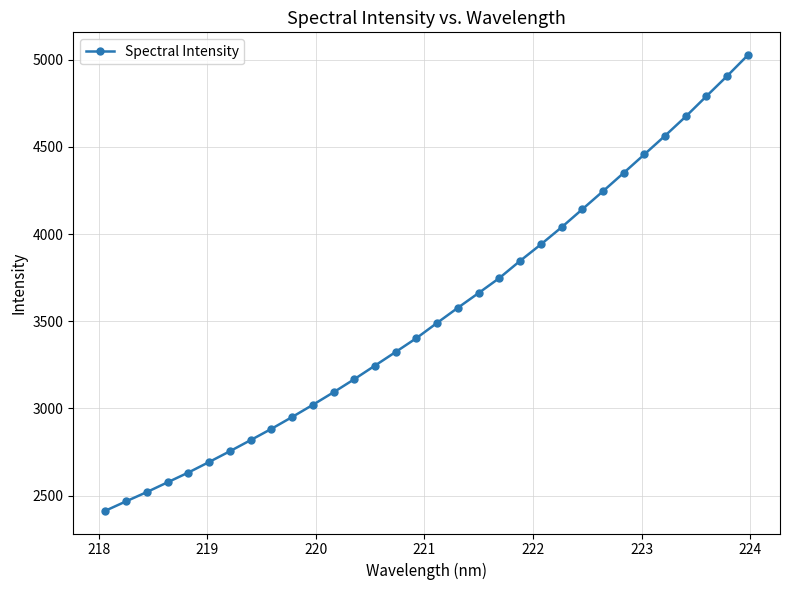

What is the average value?

3544.7